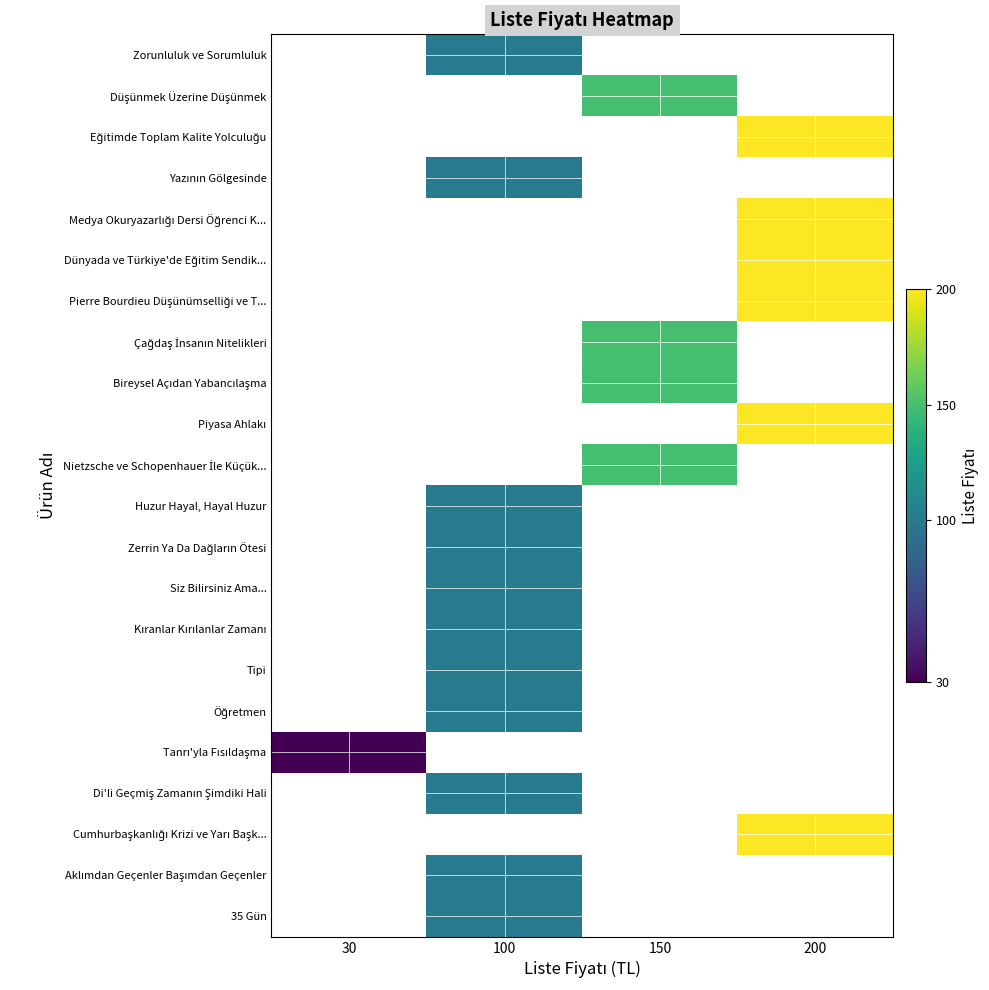

Which label corresponds to the largest value in the chart?

200